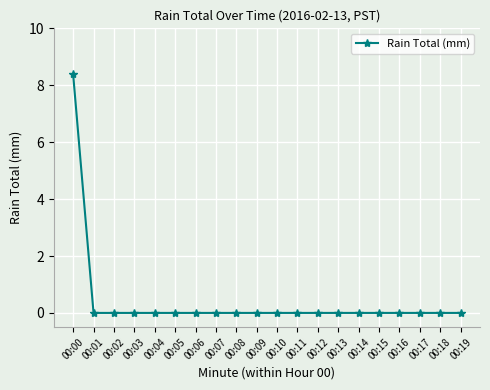

The chart shows a value of 3.3 at 00:18. True or false?

False